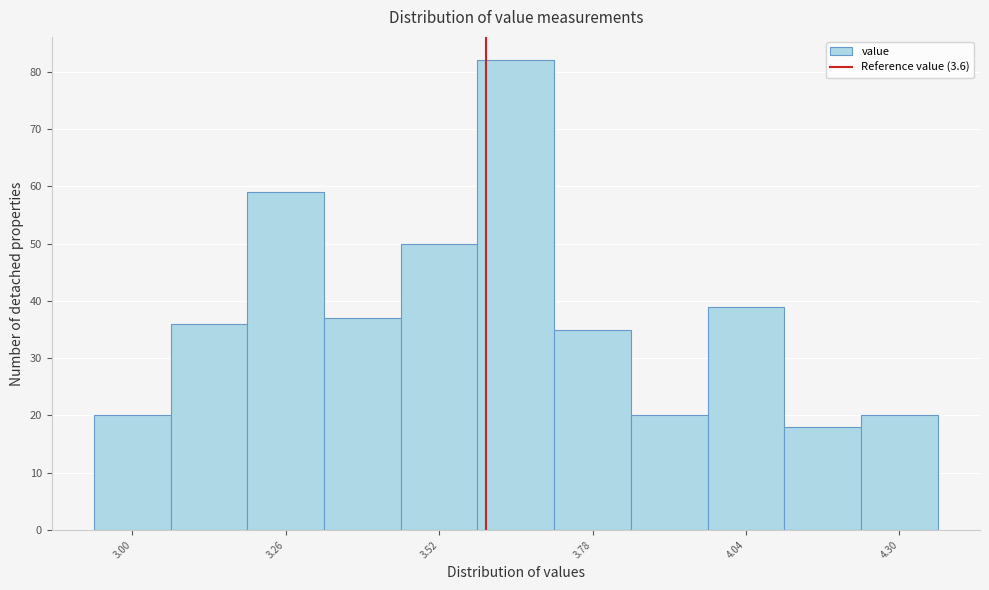

Read against the x-axis, roughly where is the centre of the tallest bar?

3.65